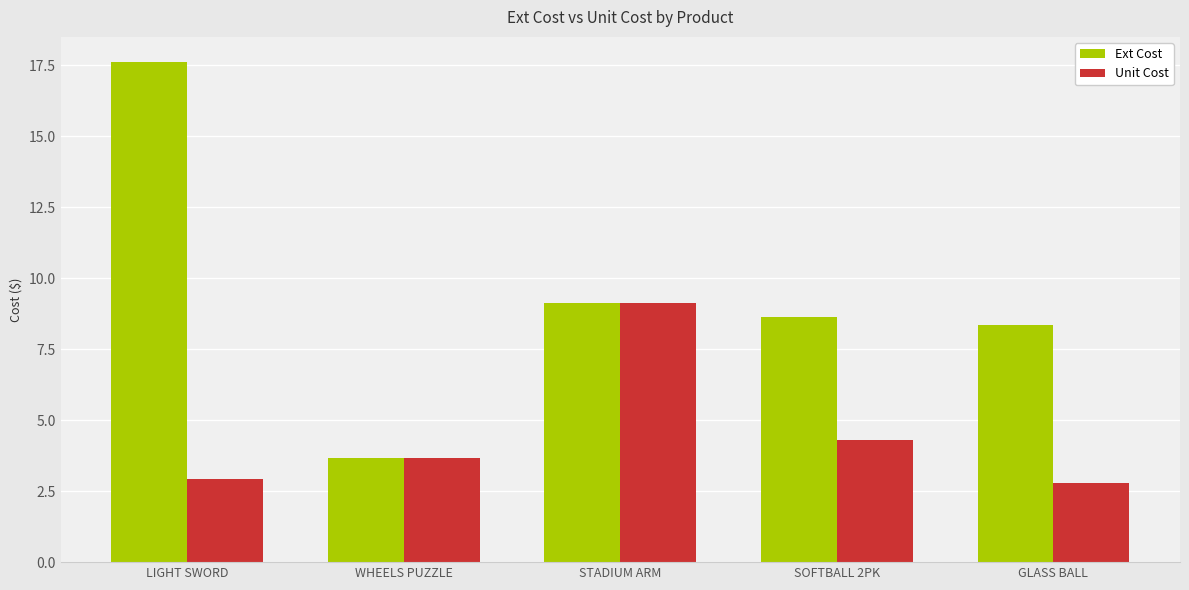

Reading left to right, what are all the values shown in this chart?

Ext Cost: 17.6	3.7	9.1	8.6	8.3
Unit Cost: 2.9	3.7	9.1	4.3	2.8